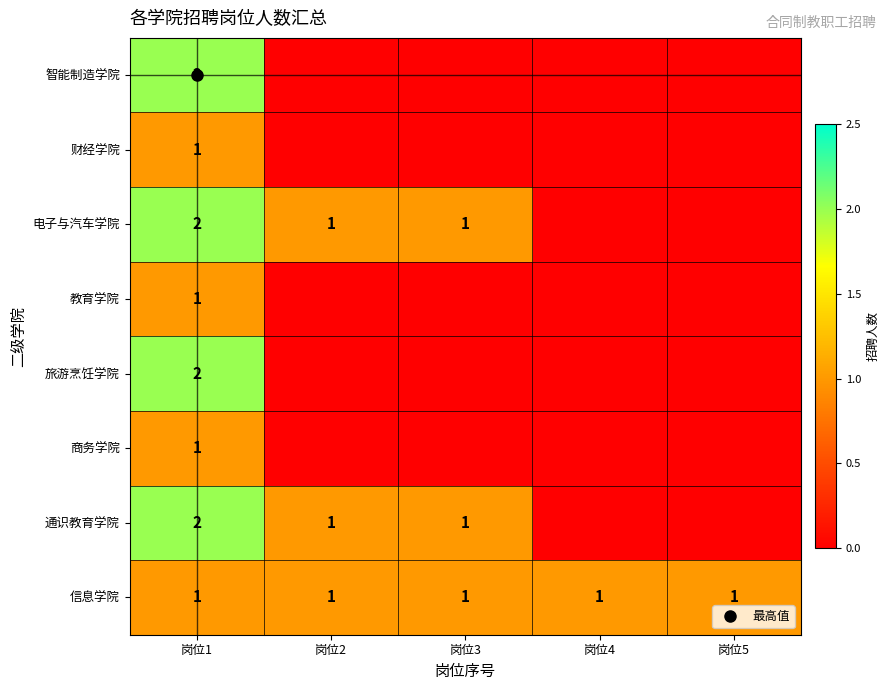

Which has a higher value, 岗位3 or 岗位5?

岗位3